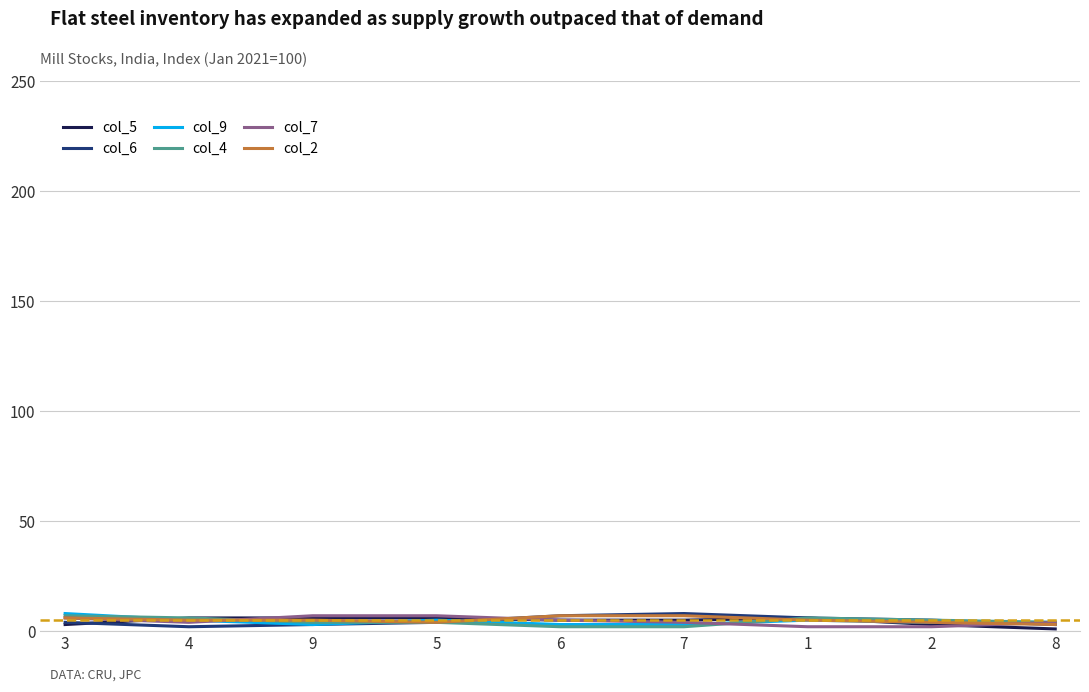

True or false: col_2 has a value of 5 at 9.

True